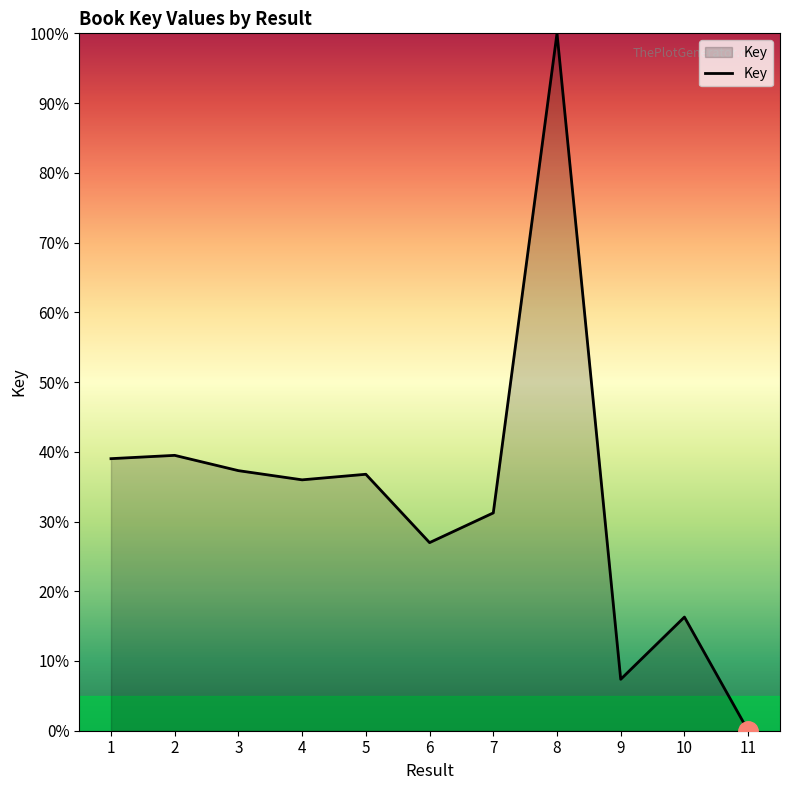

What is the ratio of the value at 7 to the value at 3?

0.8